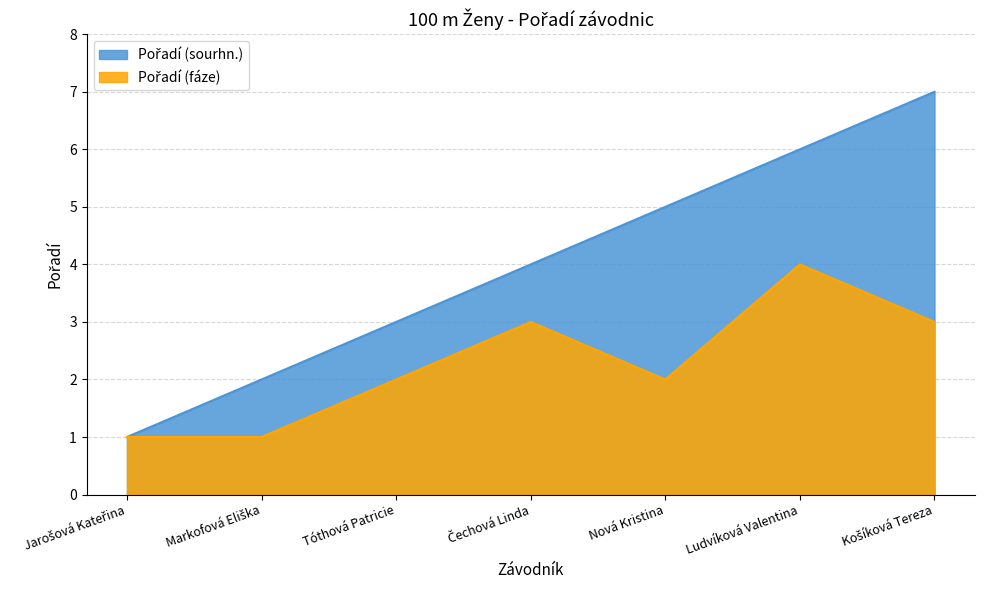

What is the sum of all Pořadí (fáze) values?

16